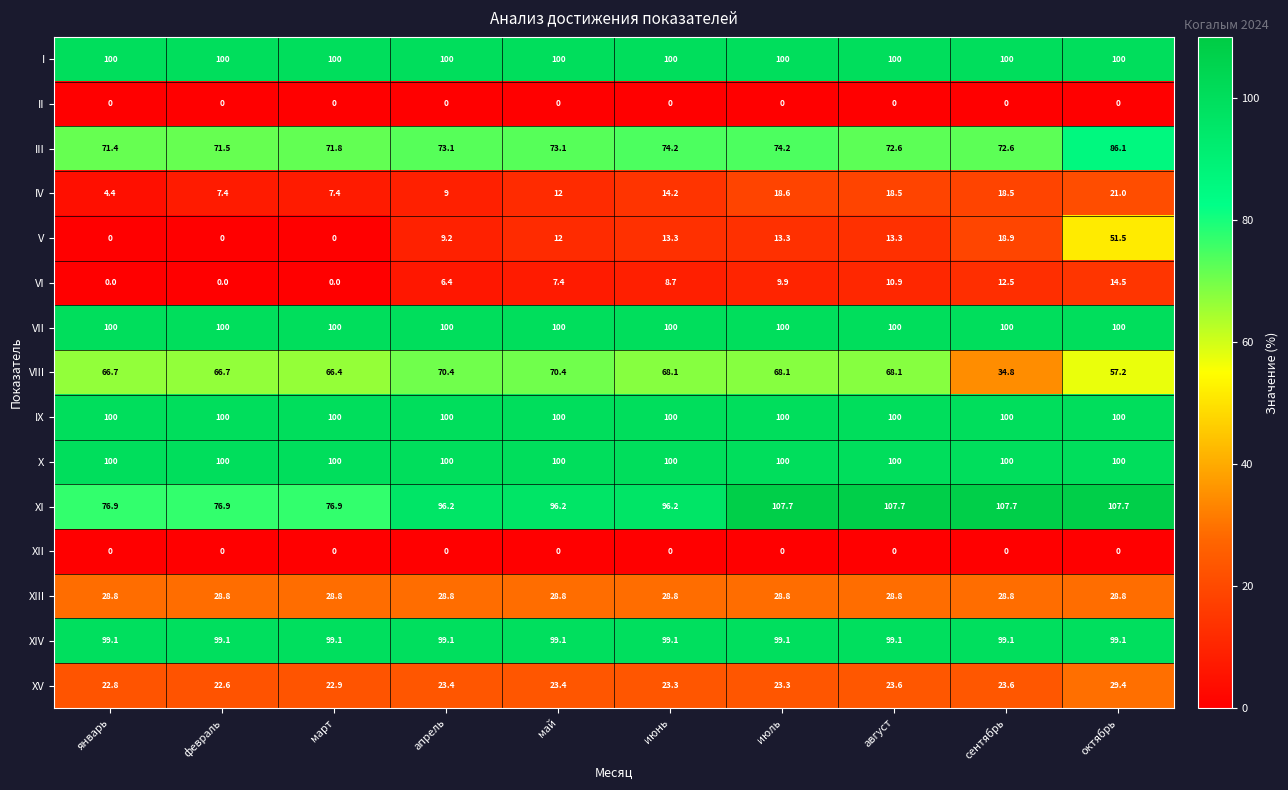

At which category is the sum across all series the highest?

октябрь